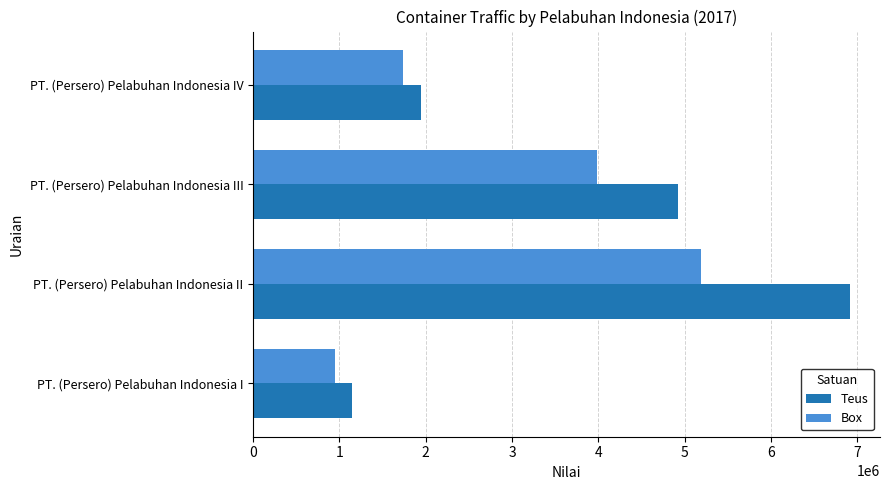

Count the number of data series in this chart.

2